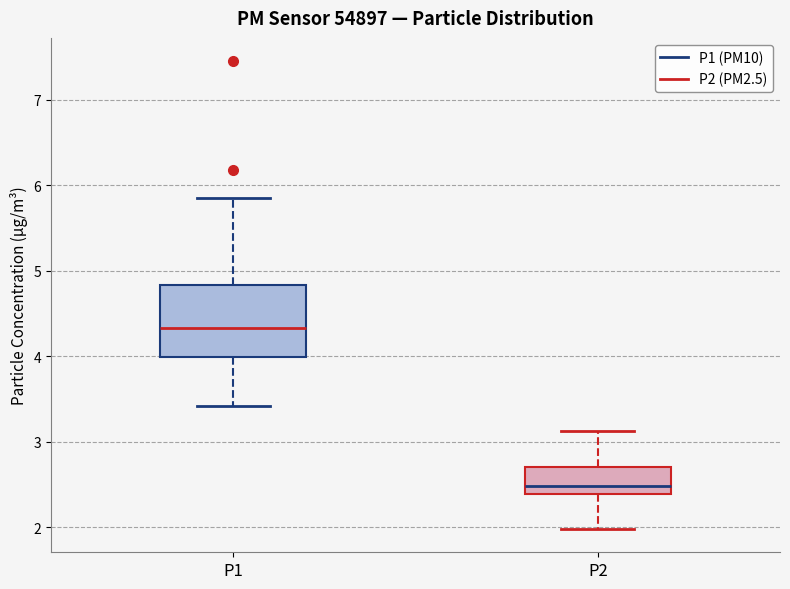

Reading left to right, transcribe this box plot: for each box, give where its median line is, the range the box spans, and where its two whiskers end, as read against the y-axis. The values are not printed on the chart, so give them approximately, as read against the axis.

P1: median 4.3, box 4.0 to 4.8, whiskers 3.4 to 5.9
P2: median 2.5, box 2.4 to 2.7, whiskers 2.0 to 3.1